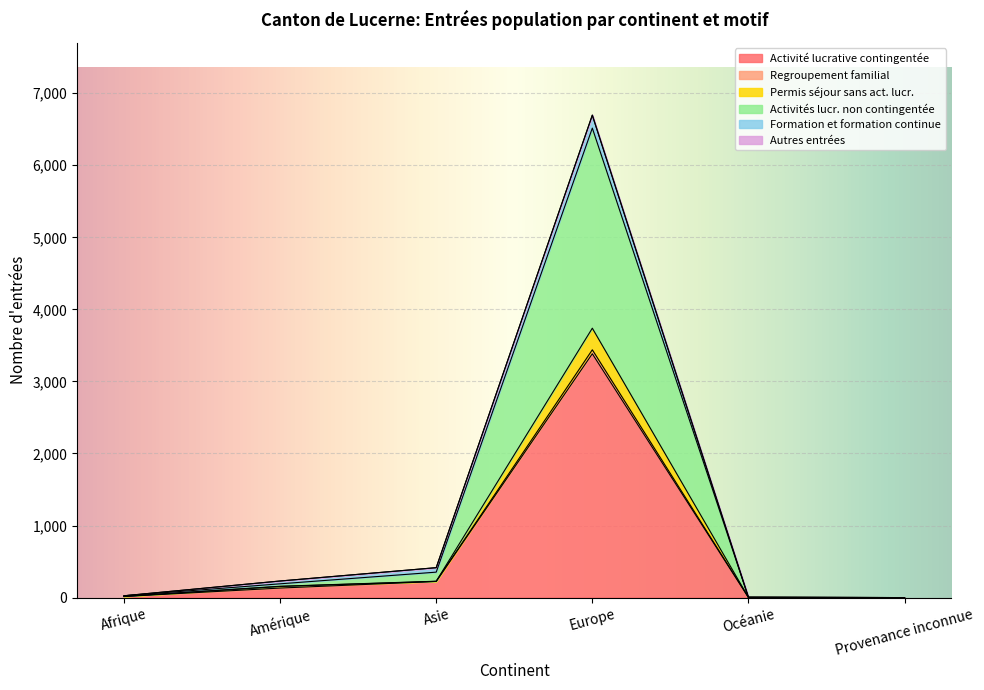

What is the difference between the maximum and minimum values in the Activité lucrative contingentée series?

3384